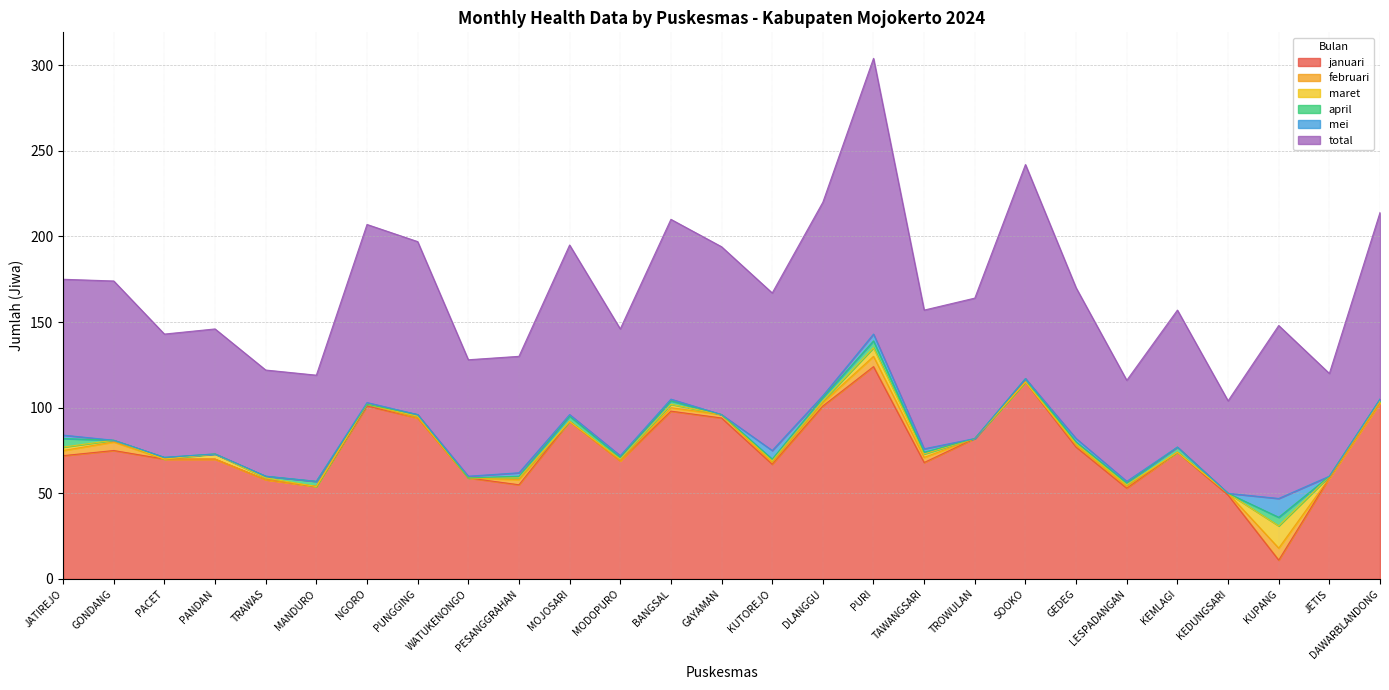

What is the average value of the januari series?

76